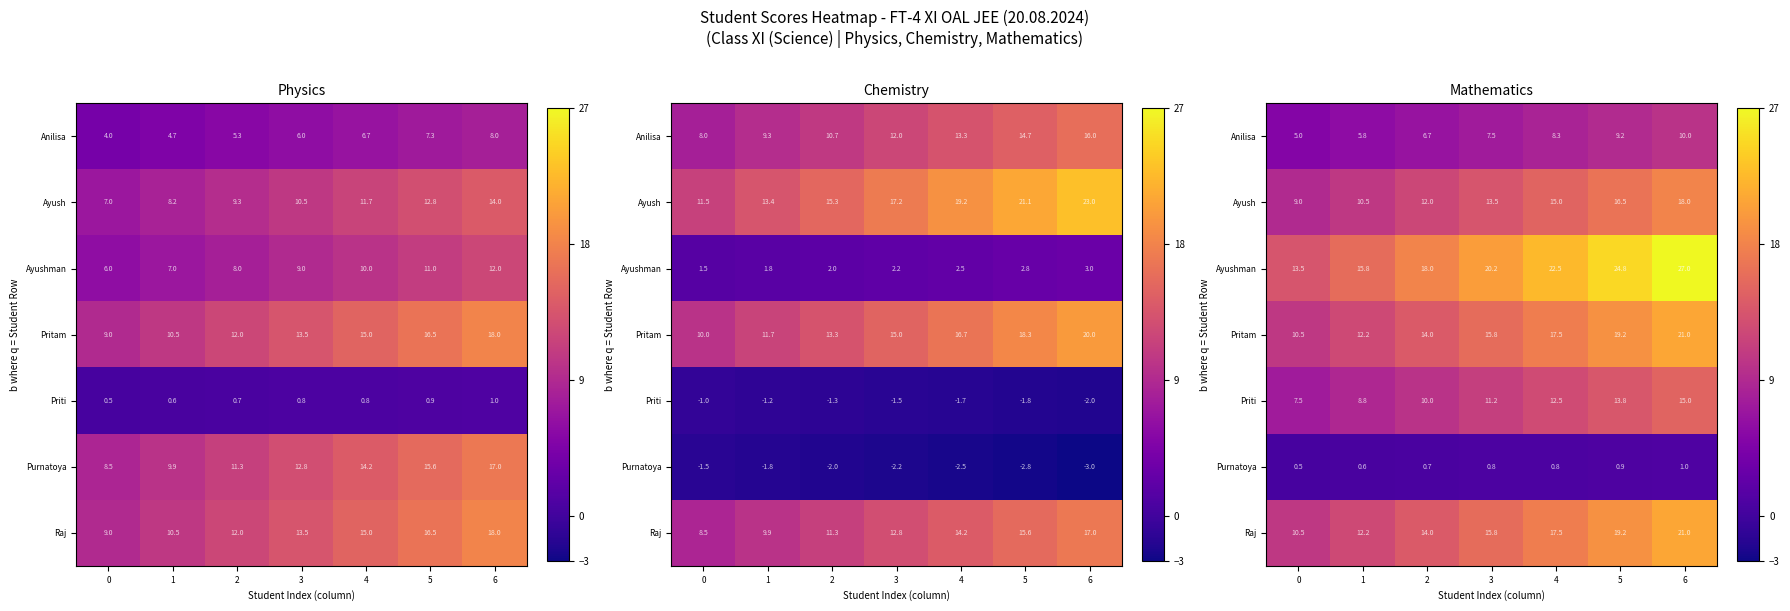

How many data points in Raj are less than 15?

3